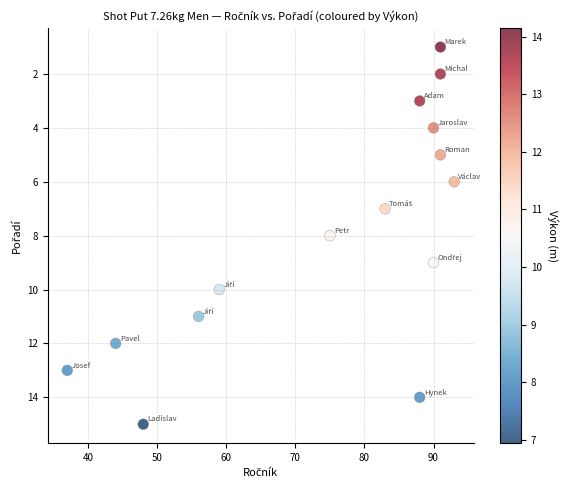

What is the range of X values (max minus min)?

56